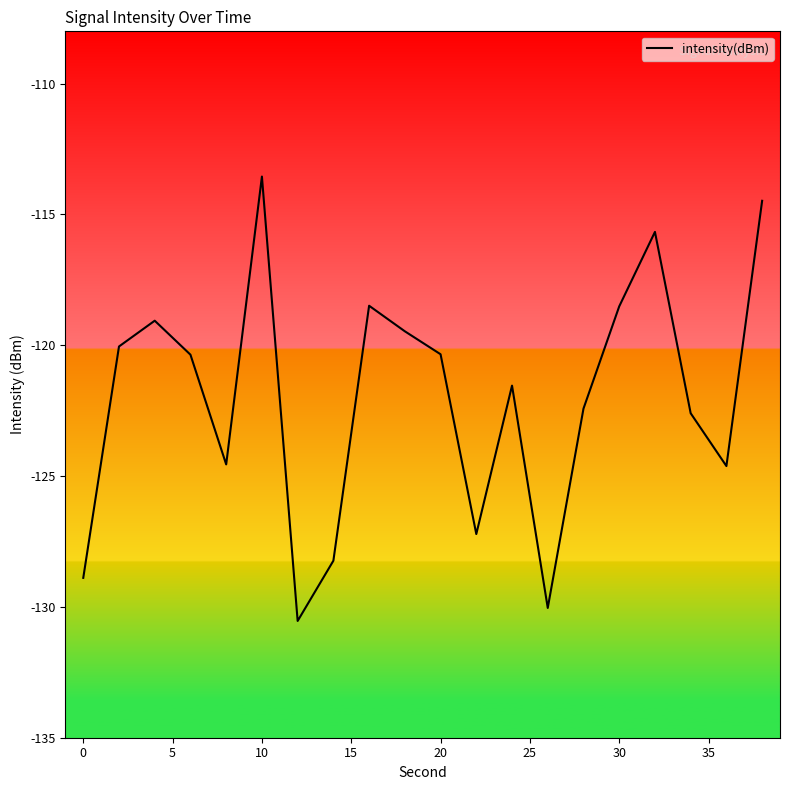

What is the difference between the maximum and minimum values?

17.0